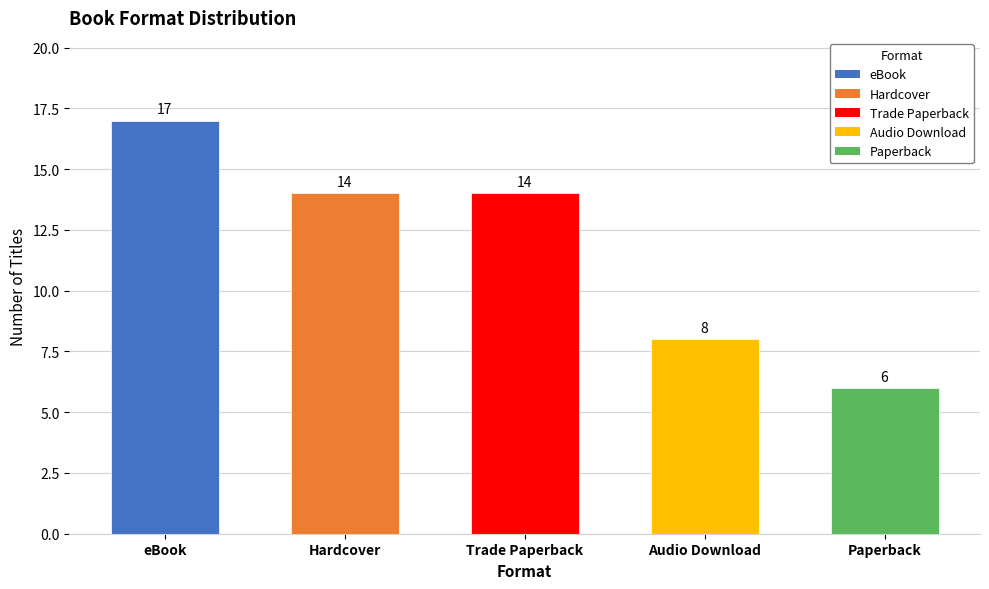

What is the label of the 5th bar from the left?

Paperback